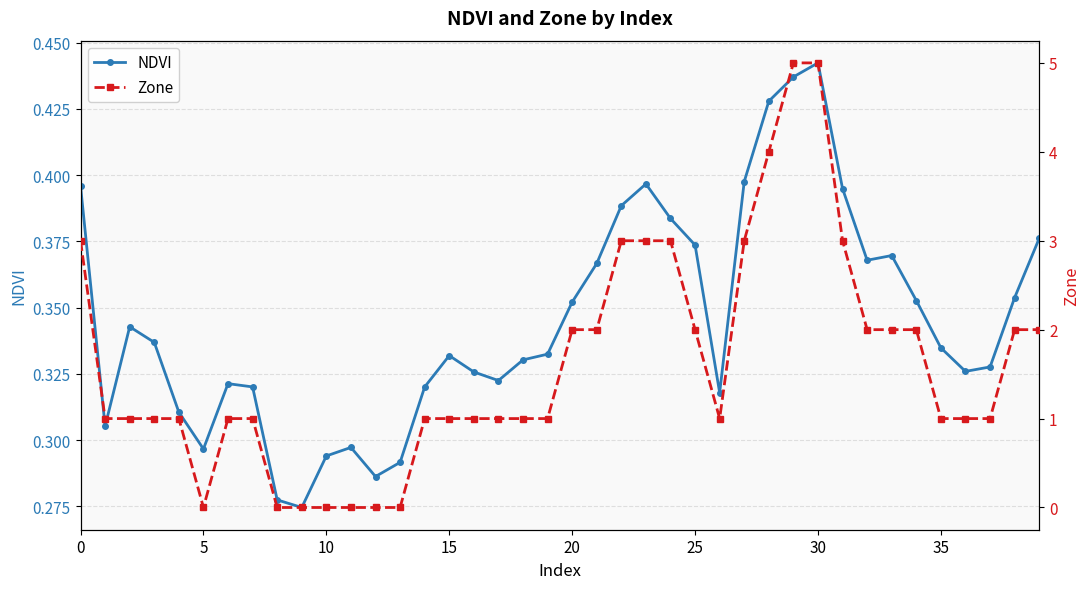

What is the average value of the Zone series?

1.6